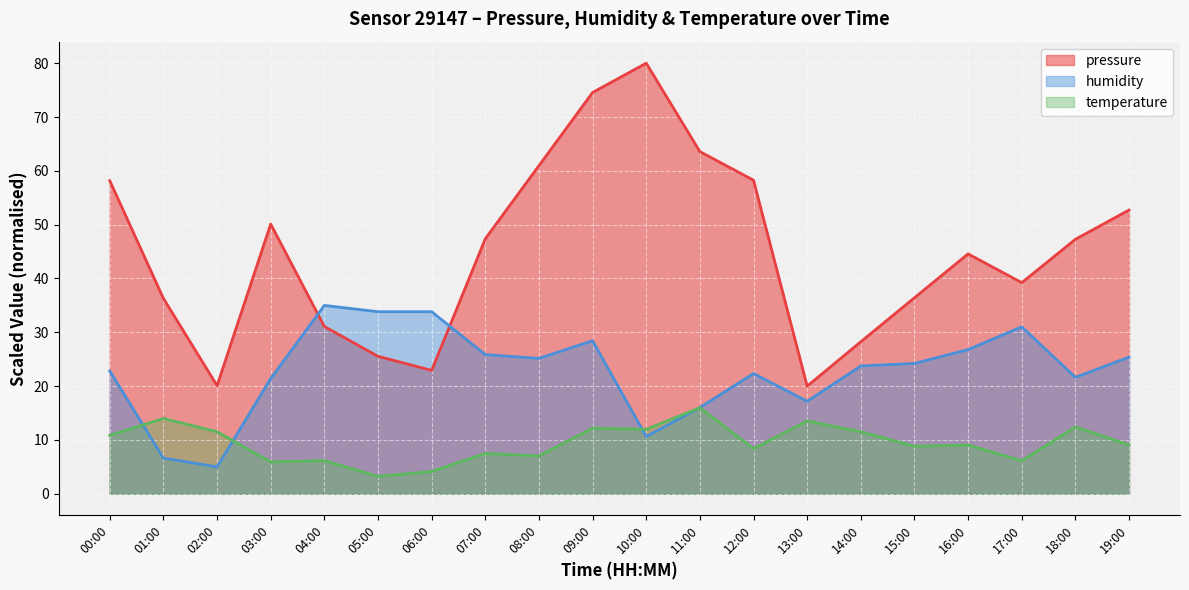

Reading left to right, list all the values displayed in this chart.

pressure: 00:00=58.2	01:00=36.3	02:00=20.1	03:00=50.1	04:00=31.1	05:00=25.5	06:00=22.9	07:00=47.4	08:00=61.0	09:00=74.6	10:00=80.0	11:00=63.6	12:00=58.3	13:00=20.0	14:00=28.2	15:00=36.4	16:00=44.6	17:00=39.2	18:00=47.3	19:00=52.7
humidity: 00:00=22.8	01:00=6.6	02:00=5.0	03:00=21.4	04:00=35.0	05:00=33.8	06:00=33.8	07:00=25.9	08:00=25.2	09:00=28.4	10:00=10.6	11:00=16.0	12:00=22.3	13:00=17.2	14:00=23.7	15:00=24.2	16:00=26.8	17:00=31.0	18:00=21.6	19:00=25.4
temperature: 00:00=10.9	01:00=14.0	02:00=11.5	03:00=5.9	04:00=6.1	05:00=3.2	06:00=4.1	07:00=7.5	08:00=7.0	09:00=12.2	10:00=12.0	11:00=16.0	12:00=8.4	13:00=13.5	14:00=11.5	15:00=8.8	16:00=9.1	17:00=6.1	18:00=12.4	19:00=9.1